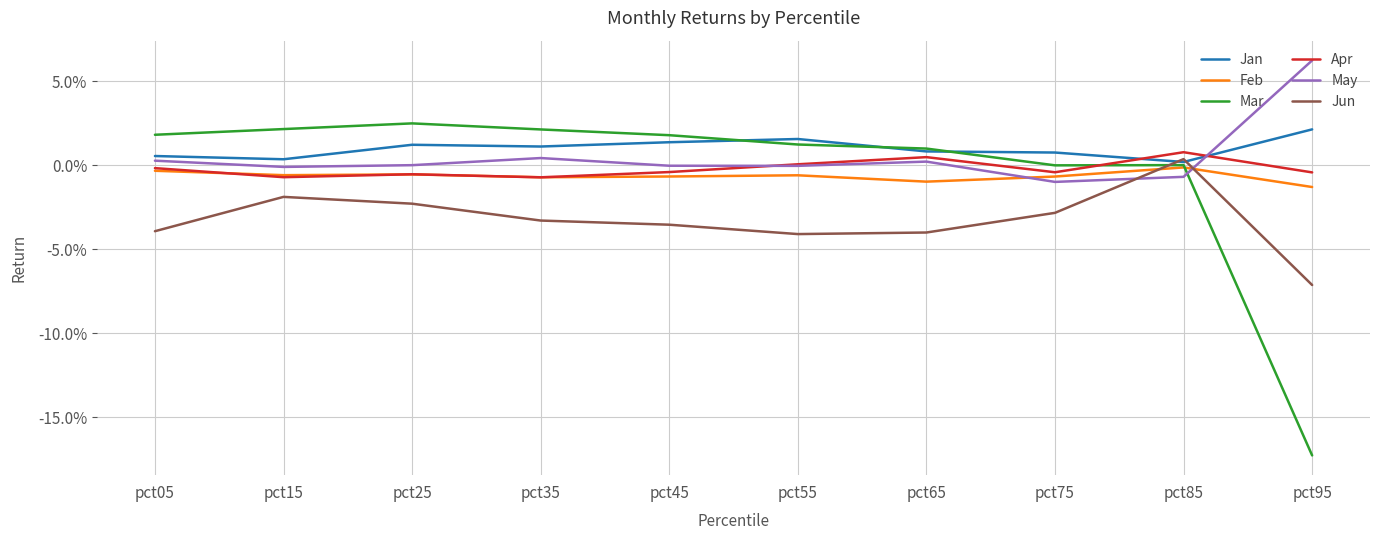

After their last crossing, which series has the higher values: Mar or May?

May